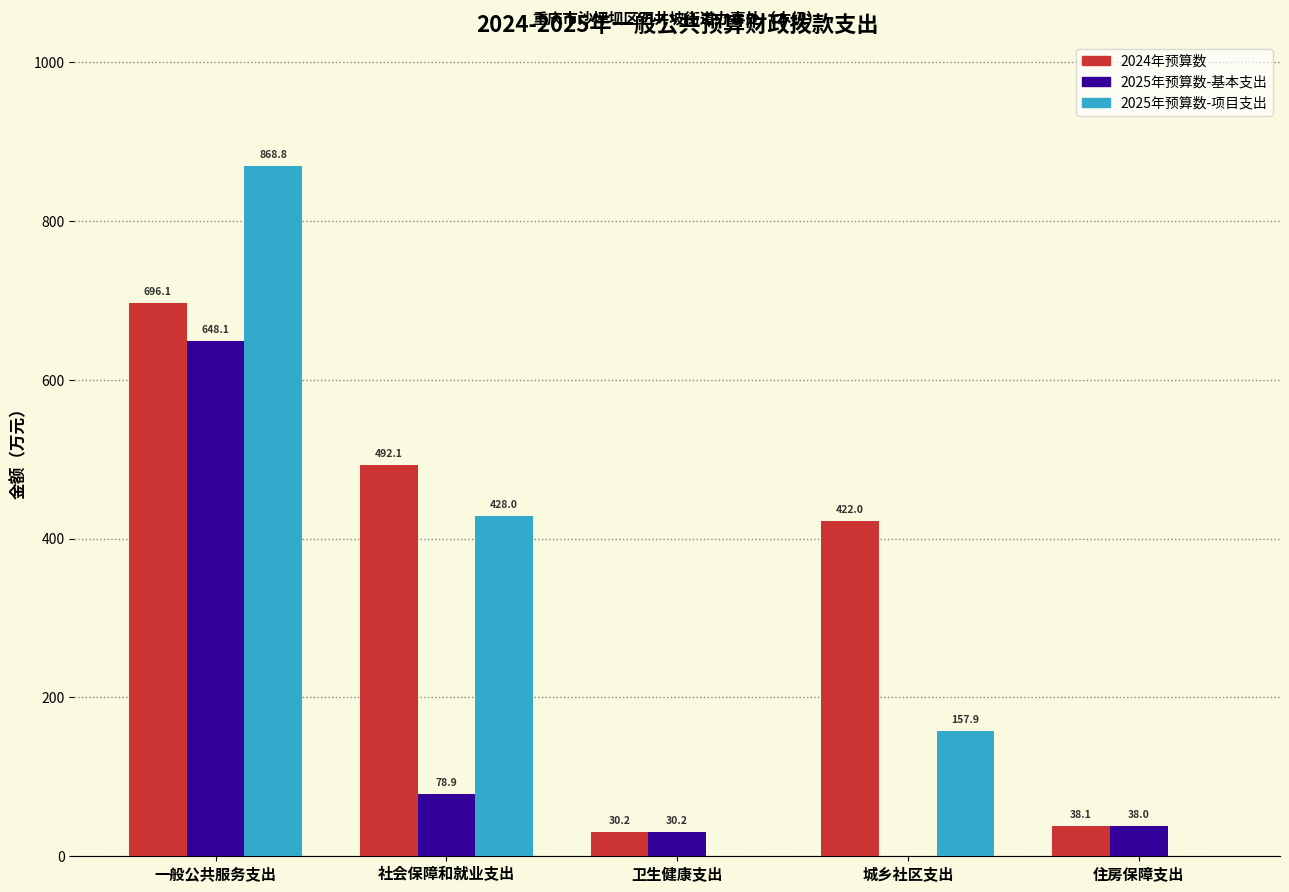

What is the total value across all series at 一般公共服务支出?

2213.0